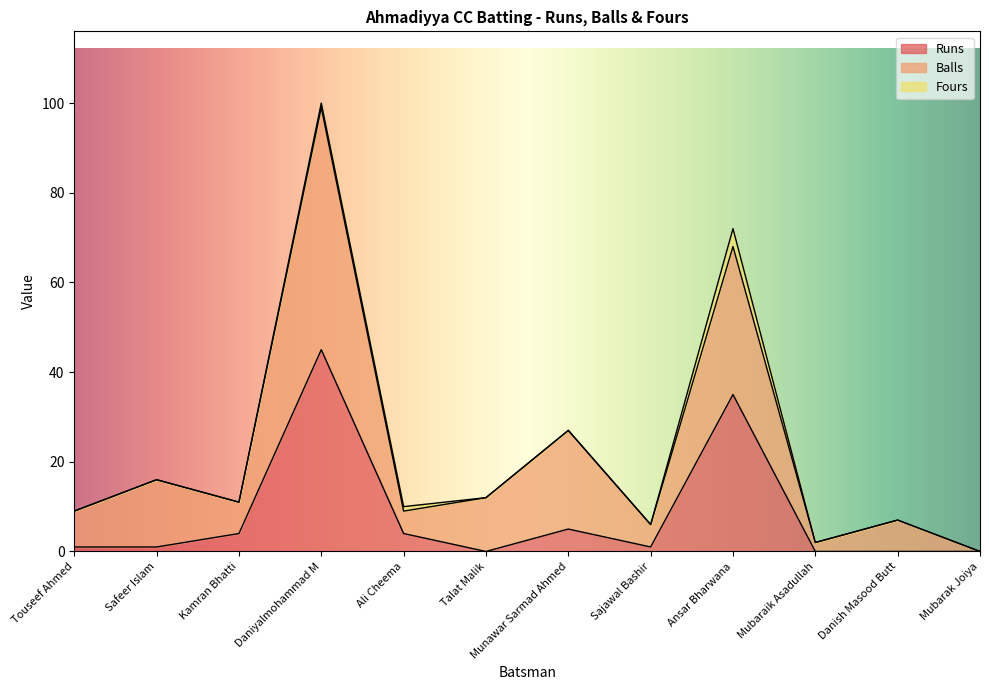

Between Kamran Bhatti and Ali Cheema, which series saw the biggest shift?

Balls